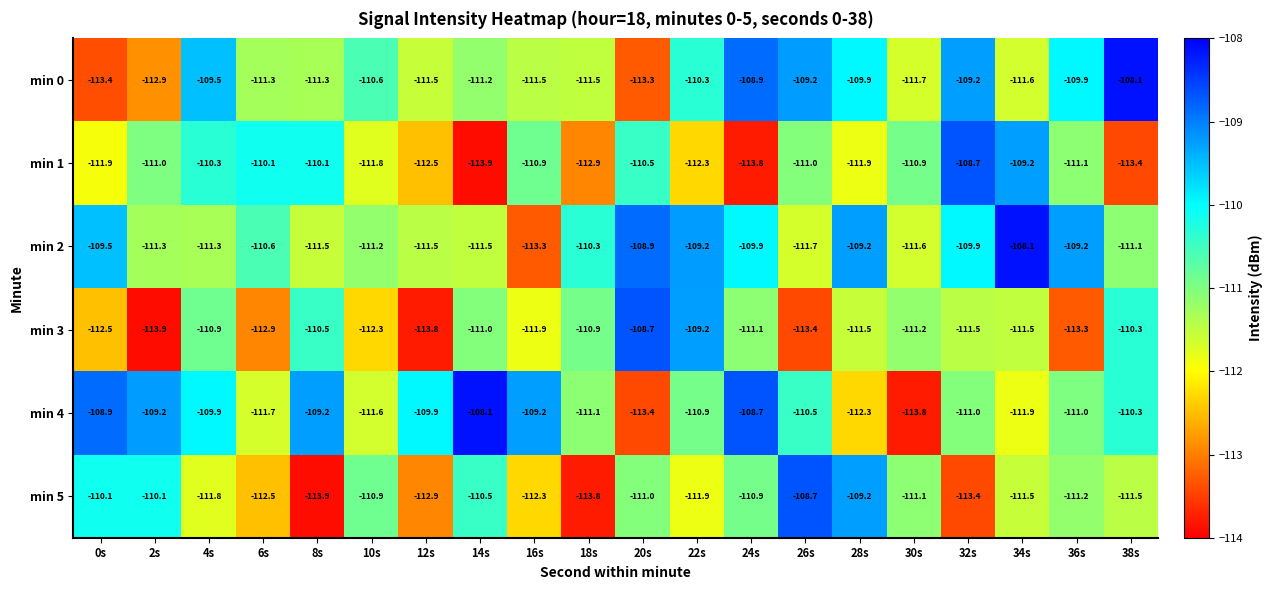

The min 0 series shows -113.3 at 20s. True or false?

True